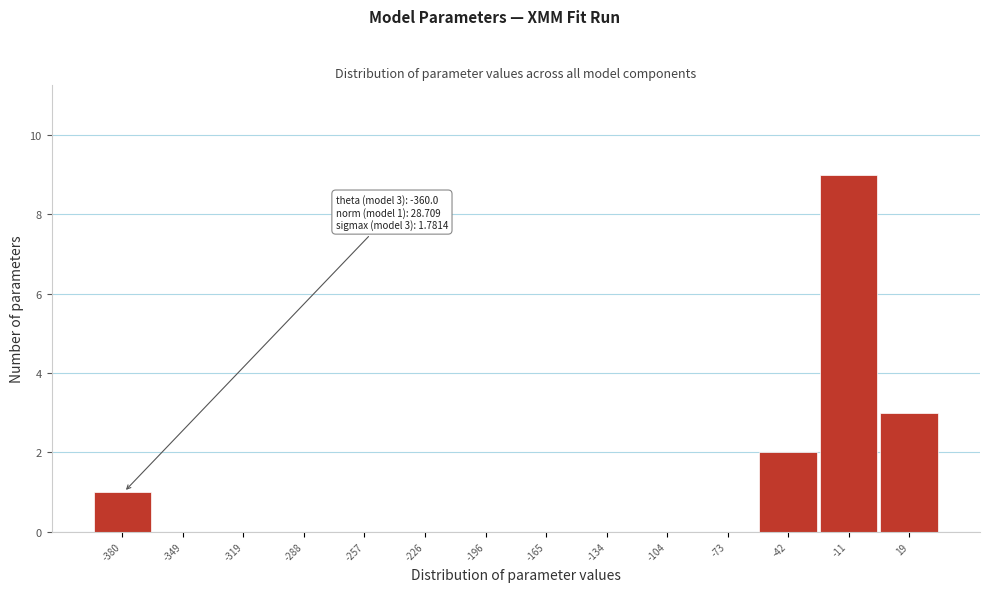

Reading left to right, transcribe all the data shown in this chart.

-380=1	-349=0	-319=0	-288=0	-257=0	-226=0	-196=0	-165=0	-134=0	-104=0	-73=0	-42=2	-11=9	19=3